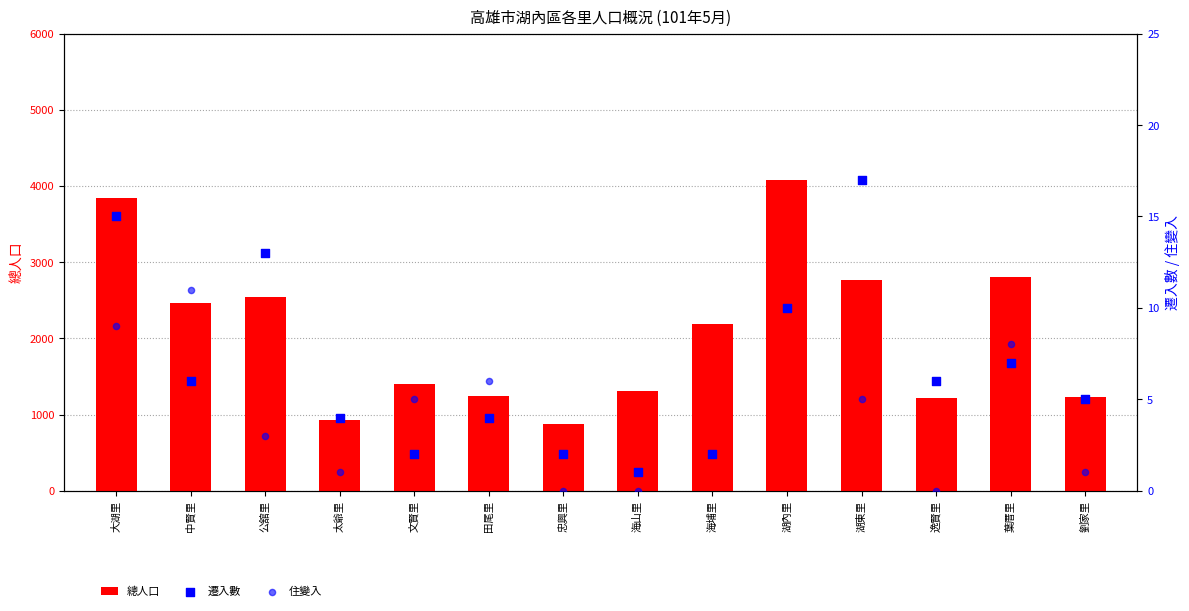

What is the total value across all series at 湖東里?

2788